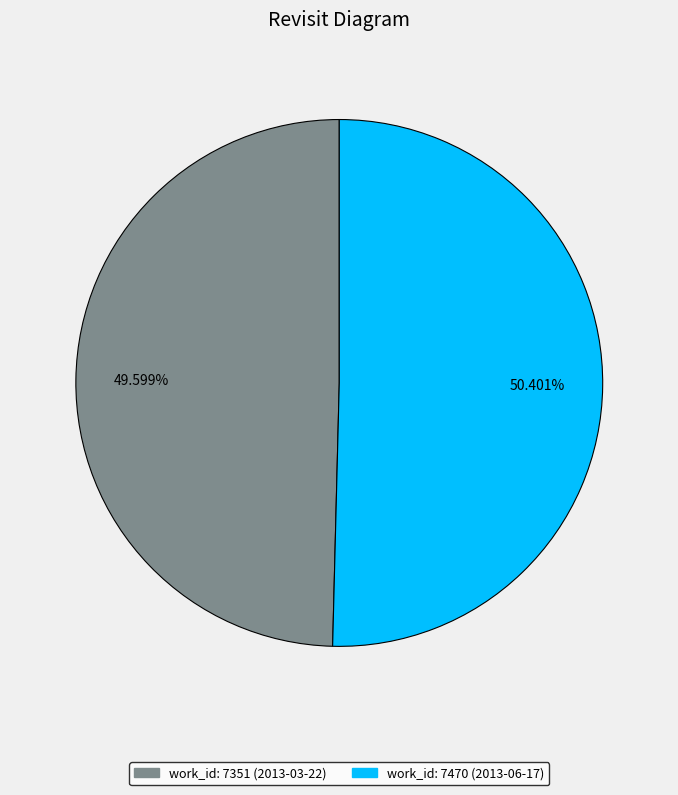

Does any single category account for the majority?

Yes